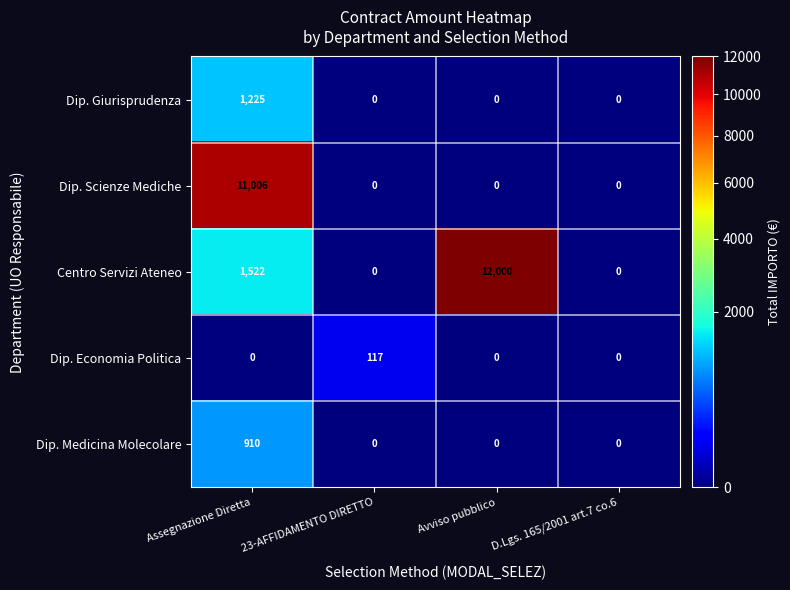

Between Assegnazione Diretta and Avviso pubblico, which series saw the biggest shift?

Dip. Scienze Mediche